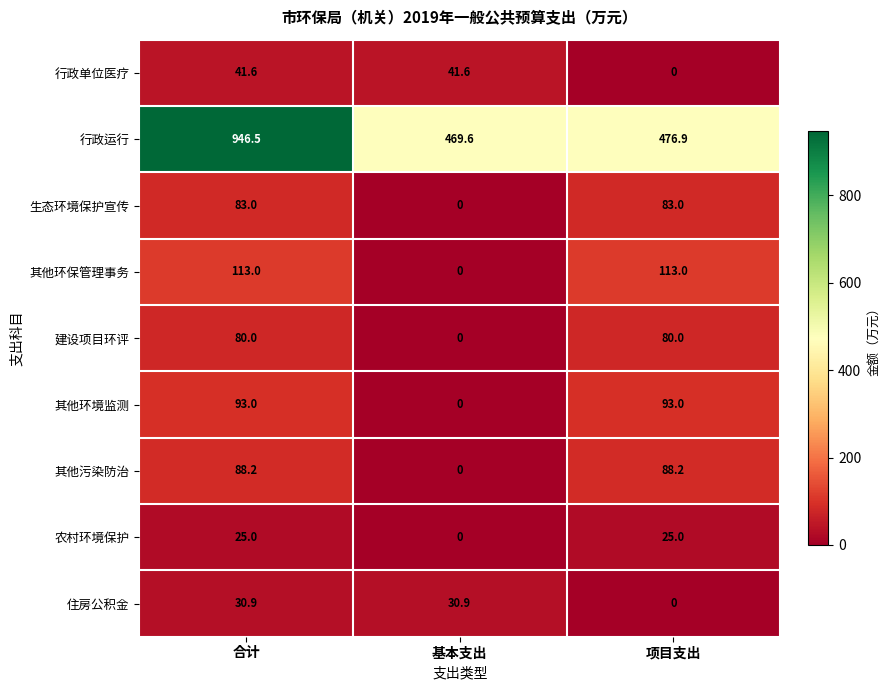

Reading left to right, what are all the values shown in this chart?

行政单位医疗: 合计=41.6	基本支出=41.6	项目支出=0.0
行政运行: 合计=946.5	基本支出=469.6	项目支出=476.9
生态环境保护宣传: 合计=83.0	基本支出=0.0	项目支出=83.0
其他环保管理事务: 合计=113.0	基本支出=0.0	项目支出=113.0
建设项目环评: 合计=80.0	基本支出=0.0	项目支出=80.0
其他环境监测: 合计=93.0	基本支出=0.0	项目支出=93.0
其他污染防治: 合计=88.2	基本支出=0.0	项目支出=88.2
农村环境保护: 合计=25.0	基本支出=0.0	项目支出=25.0
住房公积金: 合计=30.9	基本支出=30.9	项目支出=0.0